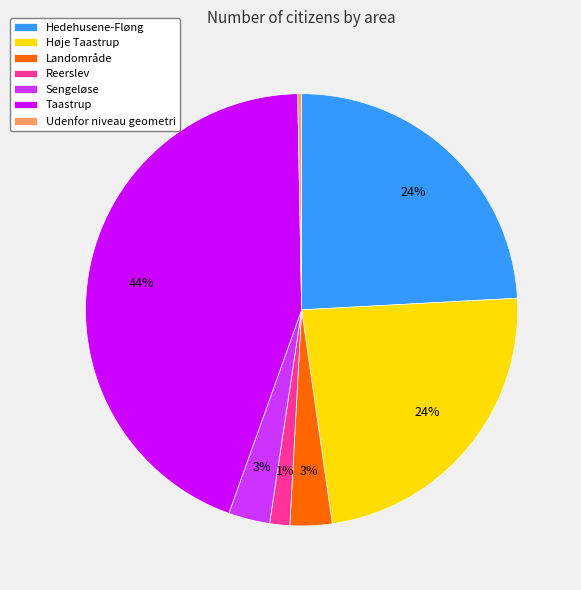

Count the number of slices in the pie.

7